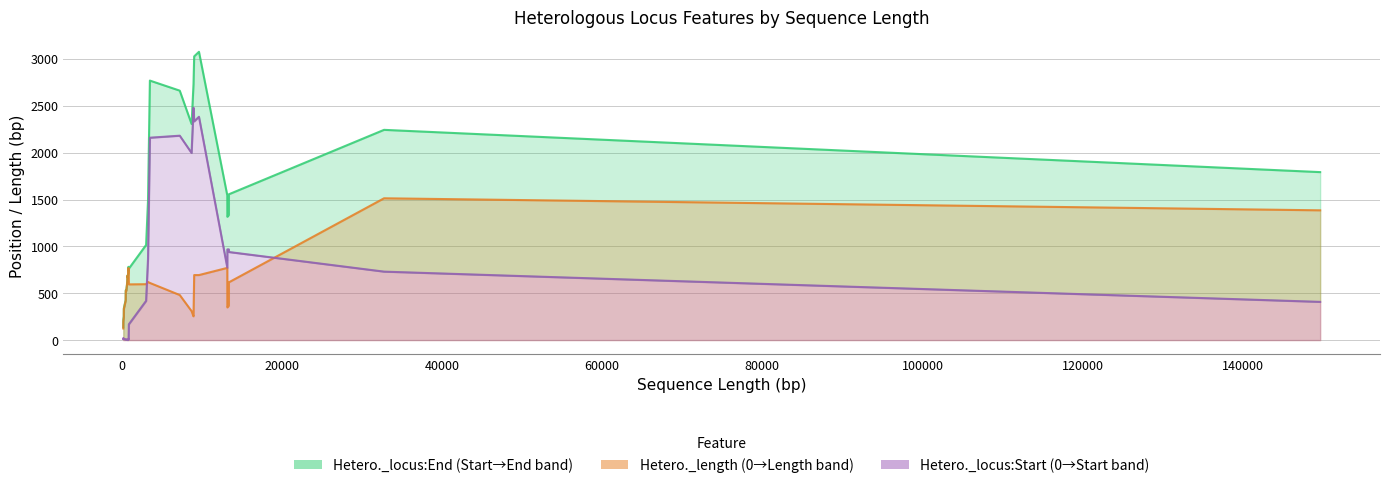

What are all the series names shown in the legend?

Hetero._locus:Start, Hetero._locus:End, Hetero._length